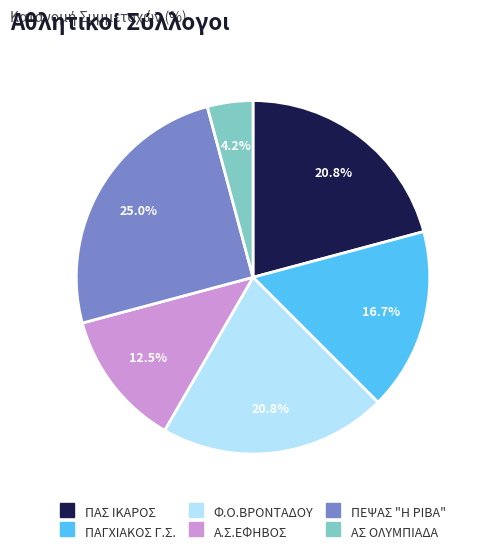

To the nearest percent, what is the combined percentage of Α.Σ.ΕΦΗΒΟΣ and ΠΑΣ ΙΚΑΡΟΣ?

33%